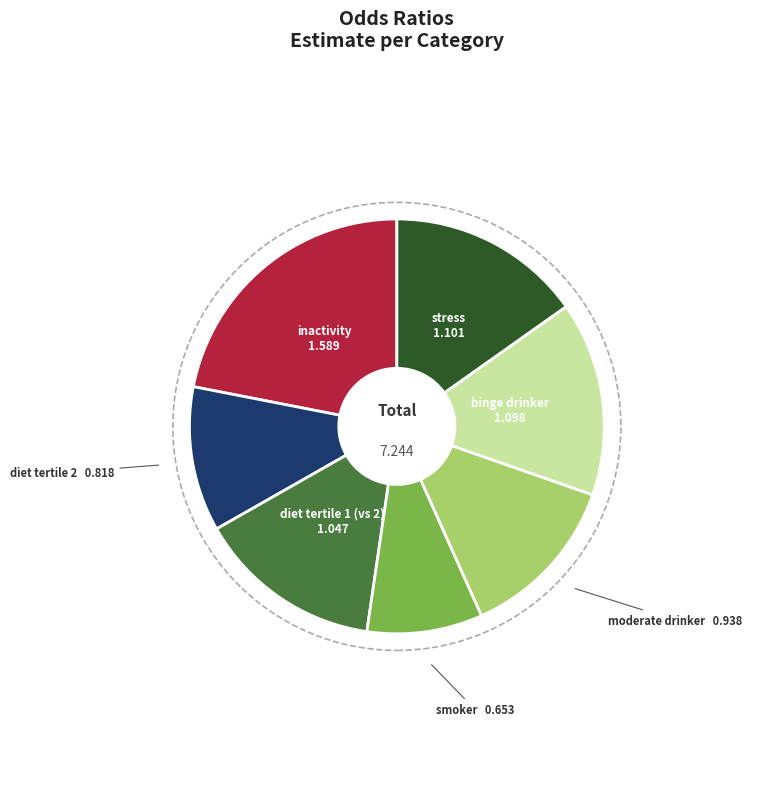

Is there a majority slice in this chart?

No